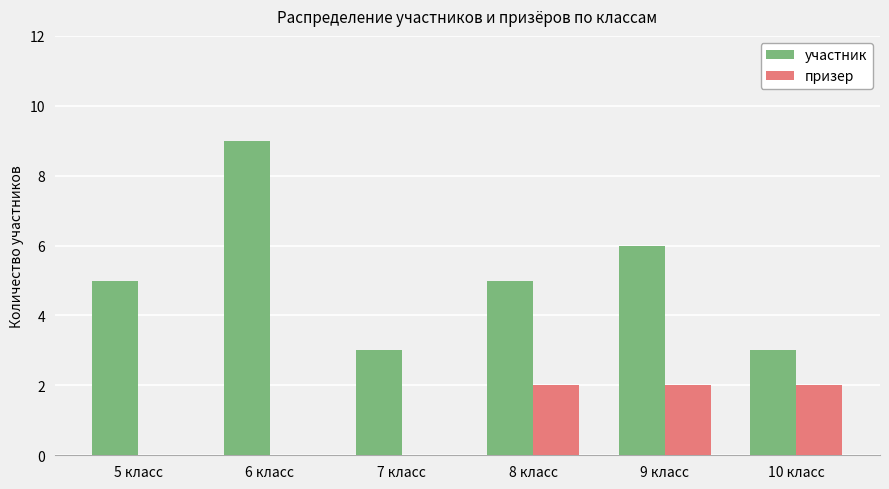

What is the total value across all series at 8 класс?

7